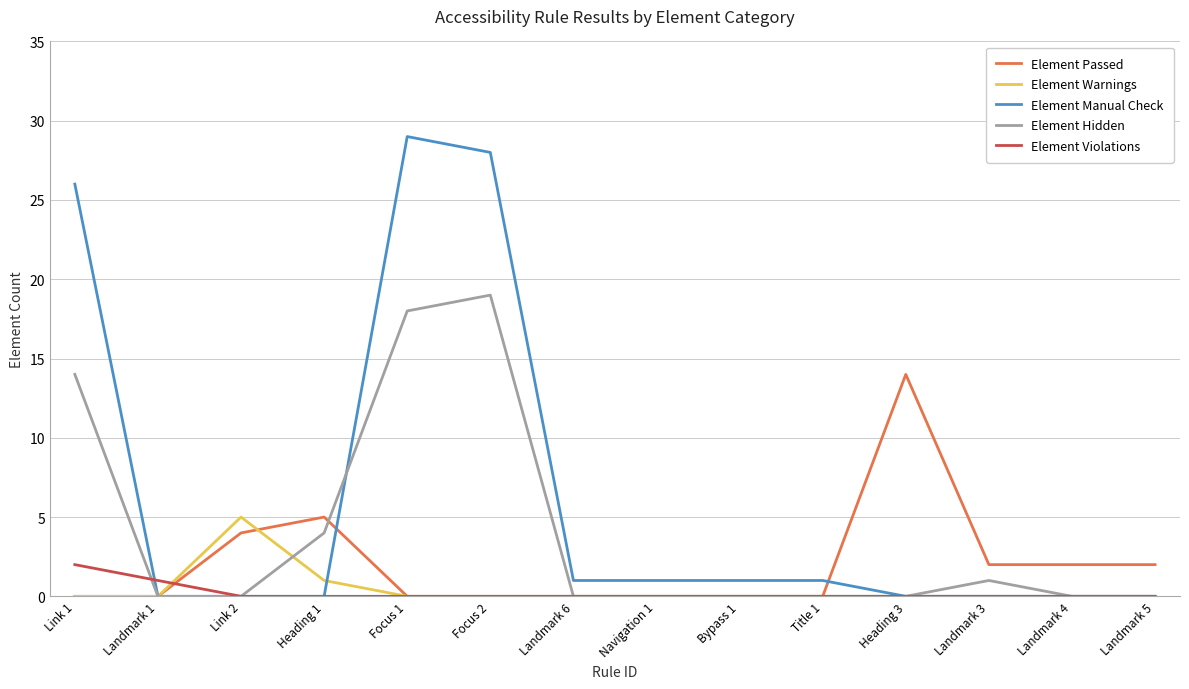

True or false: Element Manual Check has more than 0 points higher than both neighbors.

True